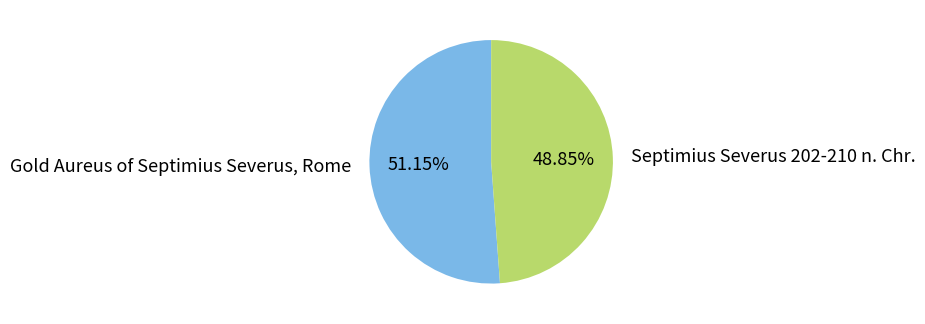

What percentage is the Gold Aureus of Septimius Severus, Rome slice, to the nearest percent?

51%